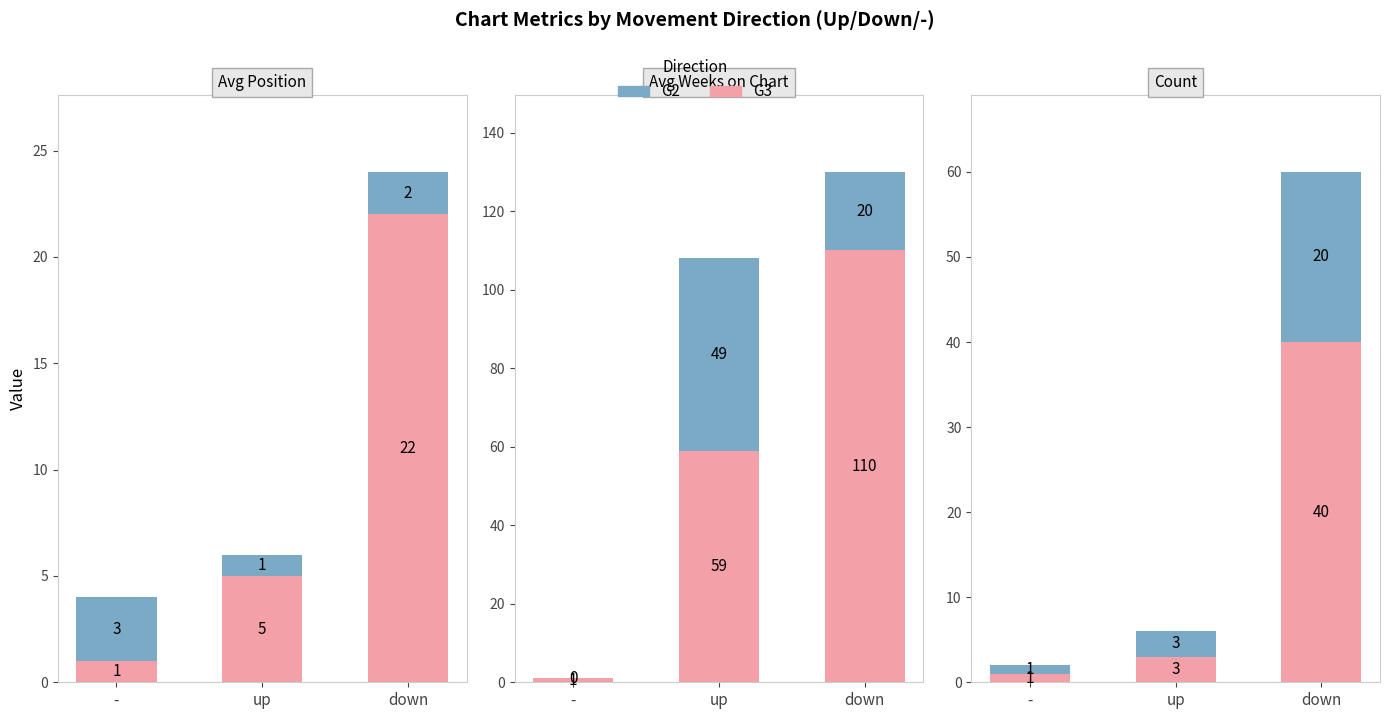

What is the difference between the G2 values at up and -?

2